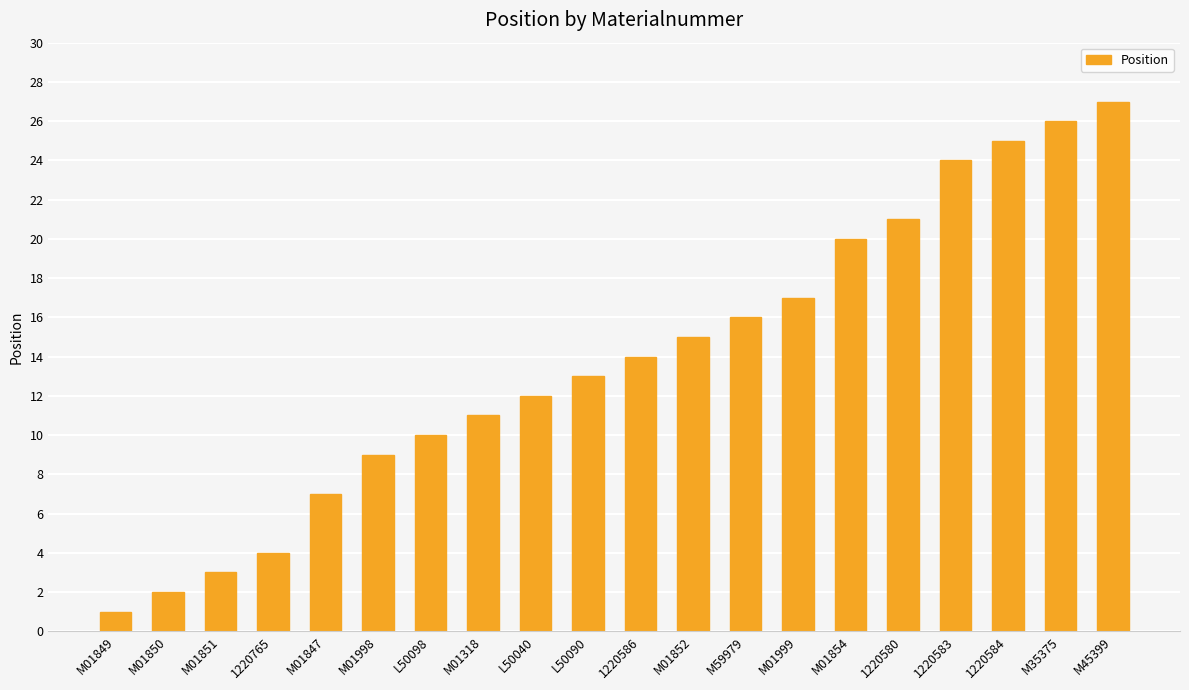

What is the change in value from M01851 to 1220584?

+22